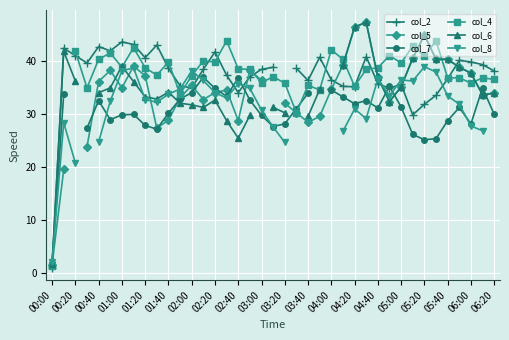

In col_7, how many points are higher than both neighbors (excluding endpoints)?

8